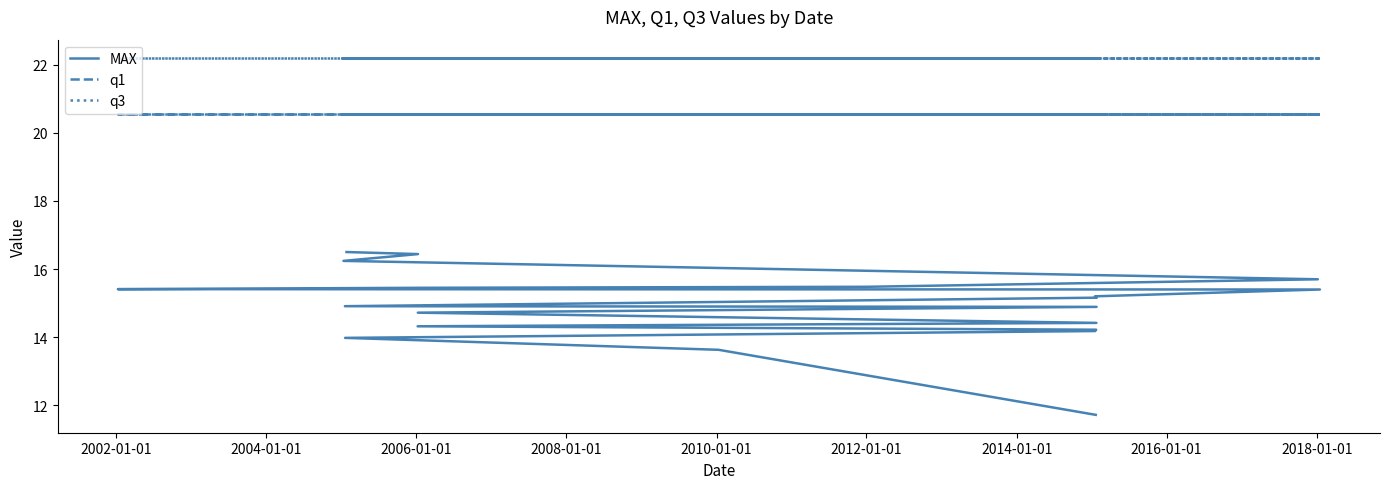

Rank the series at 2008-01-01 from lowest to highest value.

MAX, q1, q3